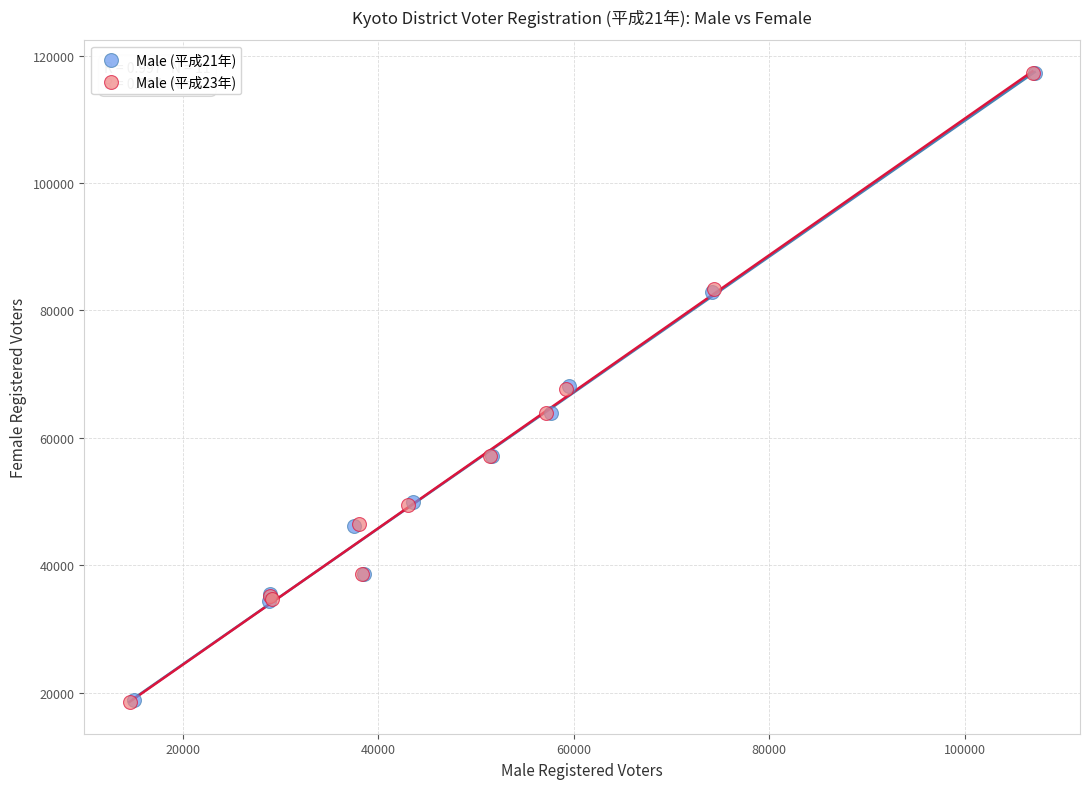

Which series has the widest spread of Y values?

Male (平成23年)